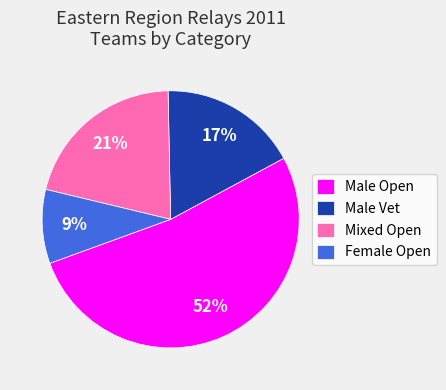

Is it true that Male Open is 52% of the pie?

True